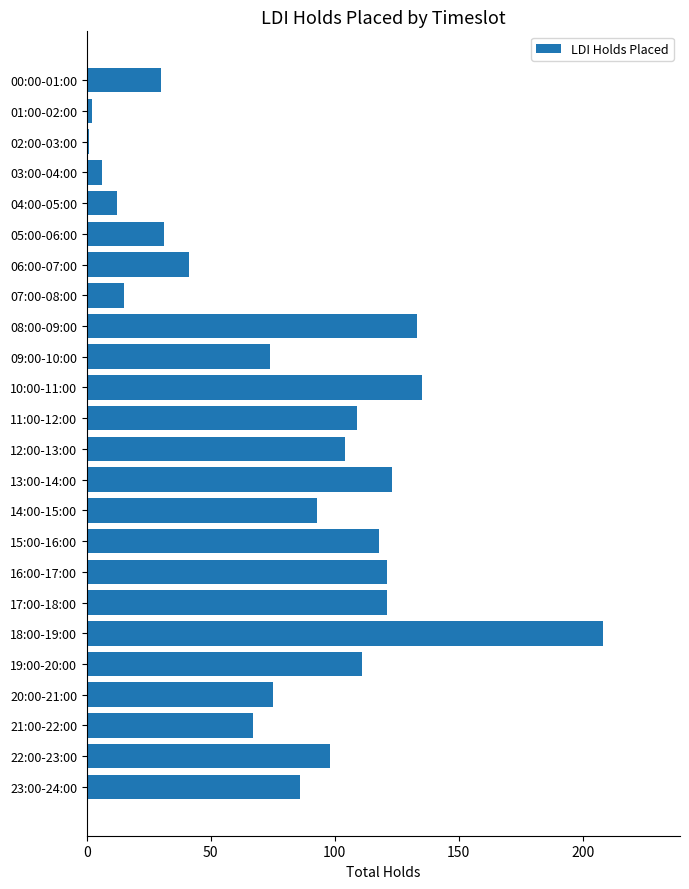

What is the difference between the maximum and minimum values?

207